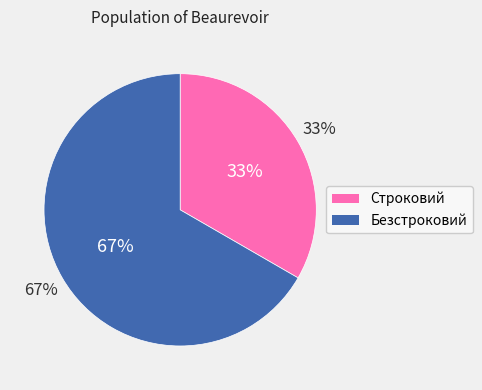

To the nearest percent, what percentage of the pie is Безстроковий?

67%